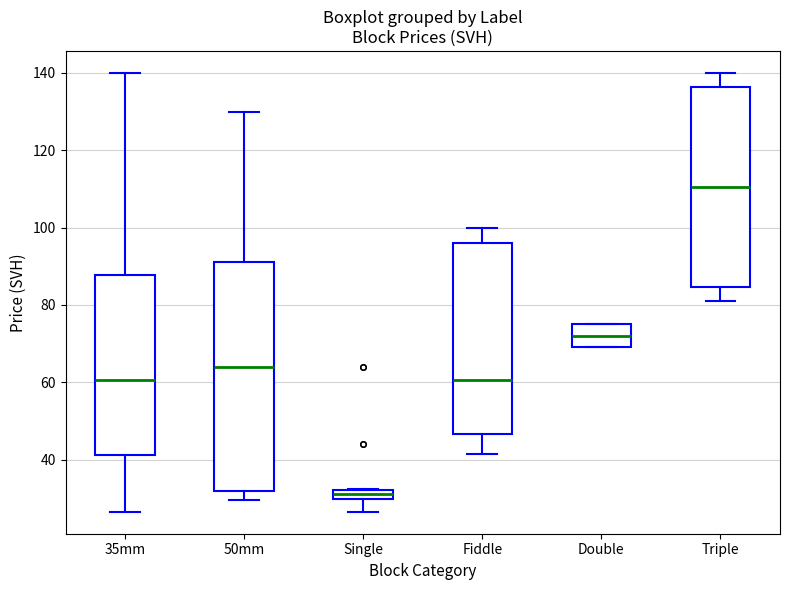

Where does the upper whisker of the box for 35mm end on the y-axis? The values are not printed on the chart, so give them approximately, as read against the axis.

140